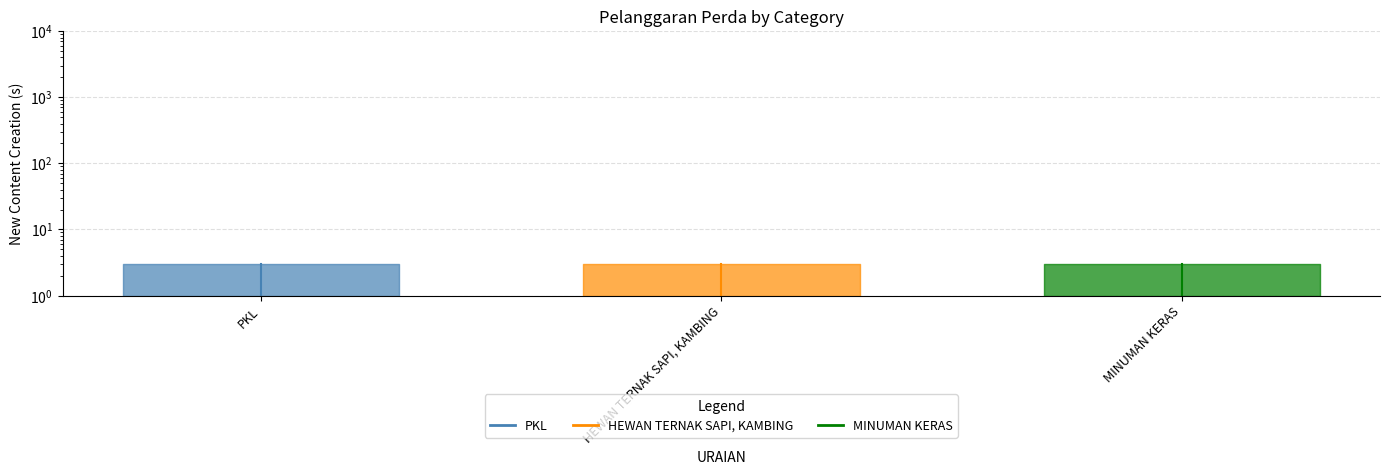

Rank the series by their maximum value, from lowest to highest.

PKL, HEWAN TERNAK SAPI, KAMBING, MINUMAN KERAS